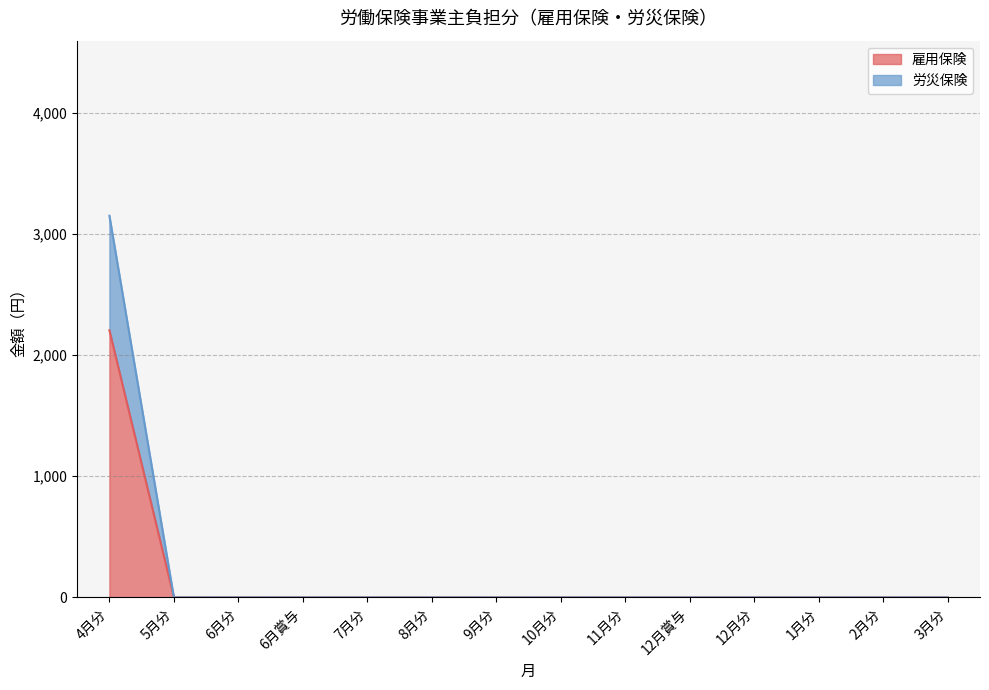

What position from the right is 2月分?

2